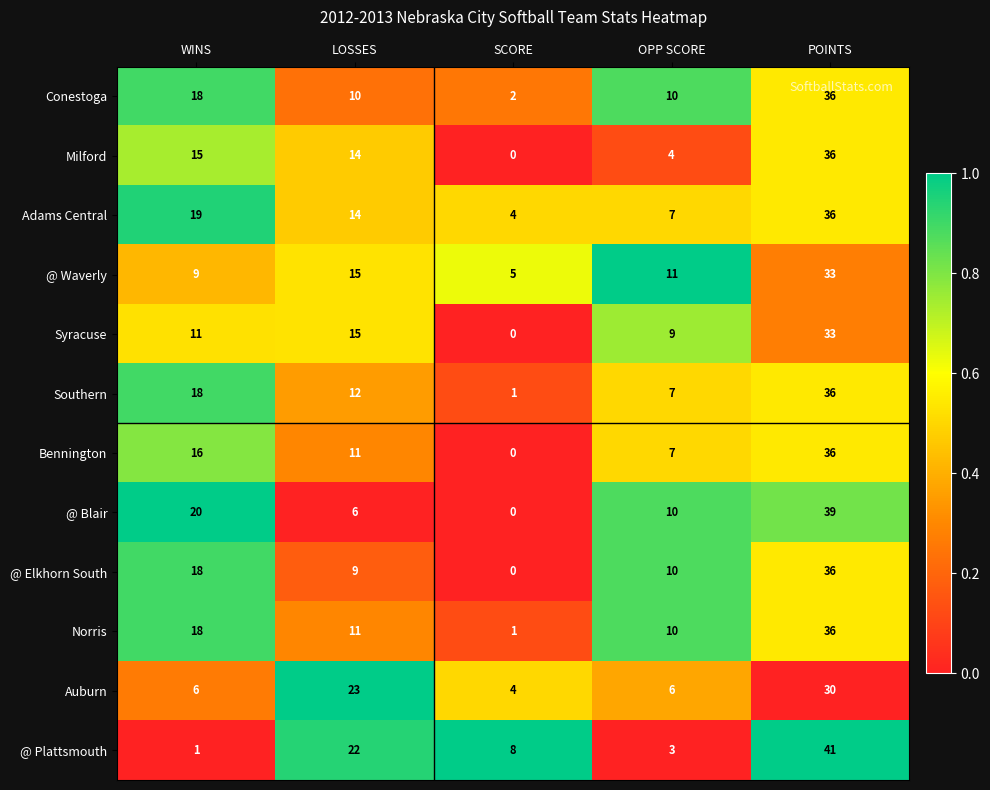

List the labels in order of @ Plattsmouth value, smallest first.

WINS, OPP SCORE, SCORE, LOSSES, POINTS